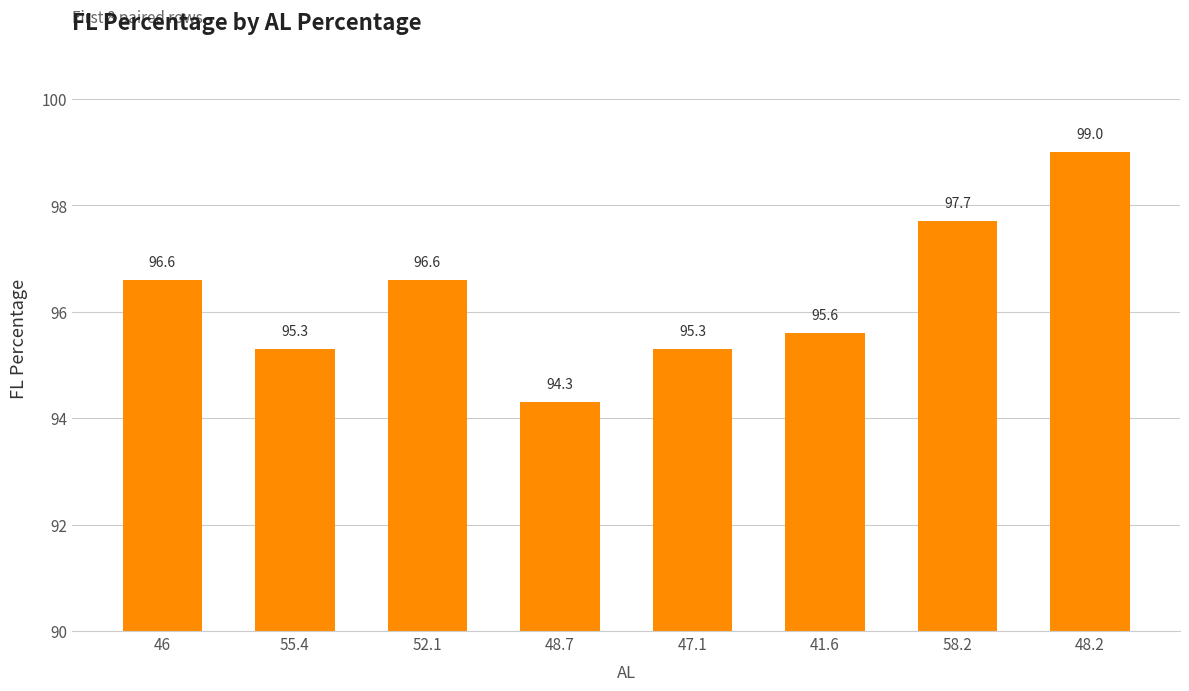

How many data points does each series have?

8